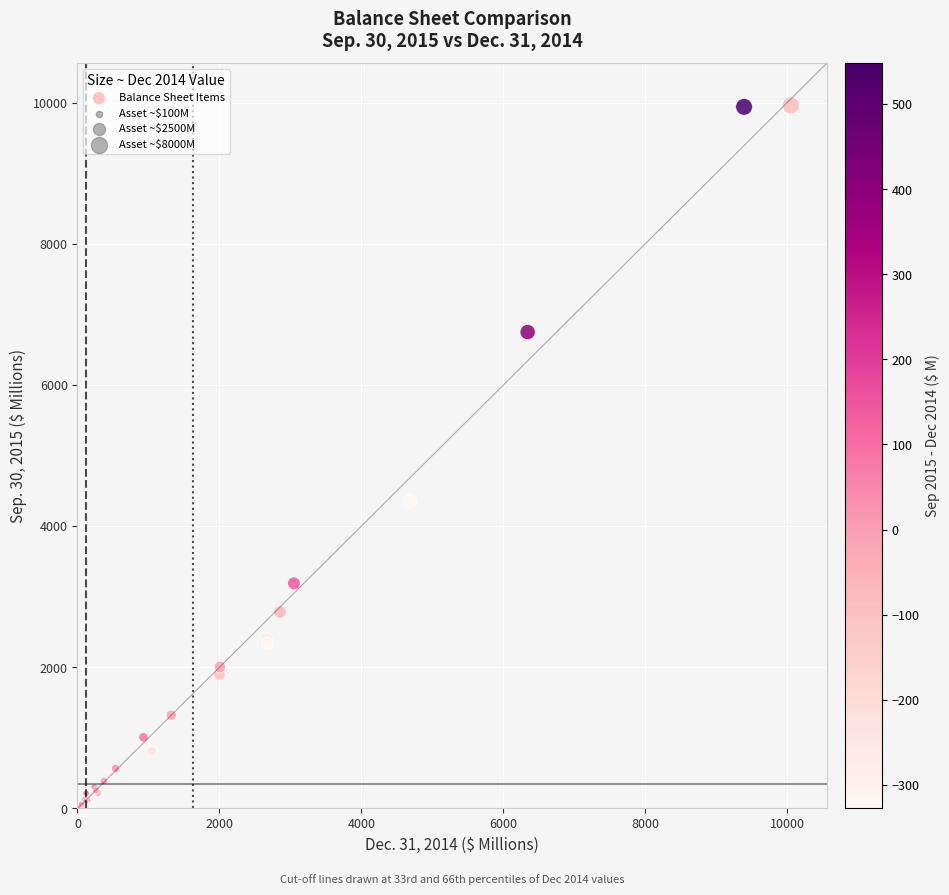

What Y value in the scatter plot is closest to 4981?

4352